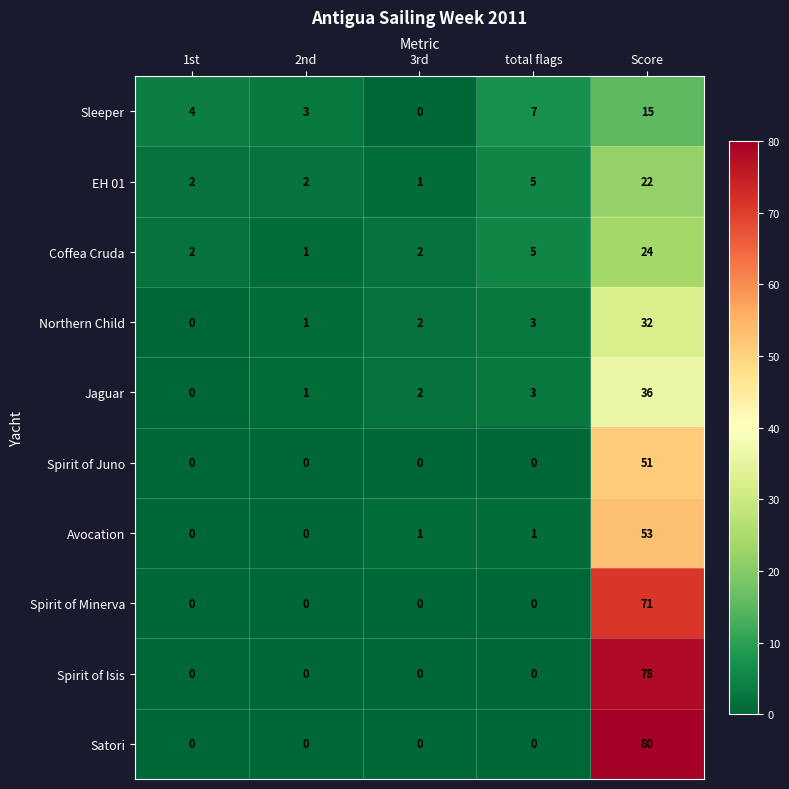

What is the highest value of the Coffea Cruda series?

24